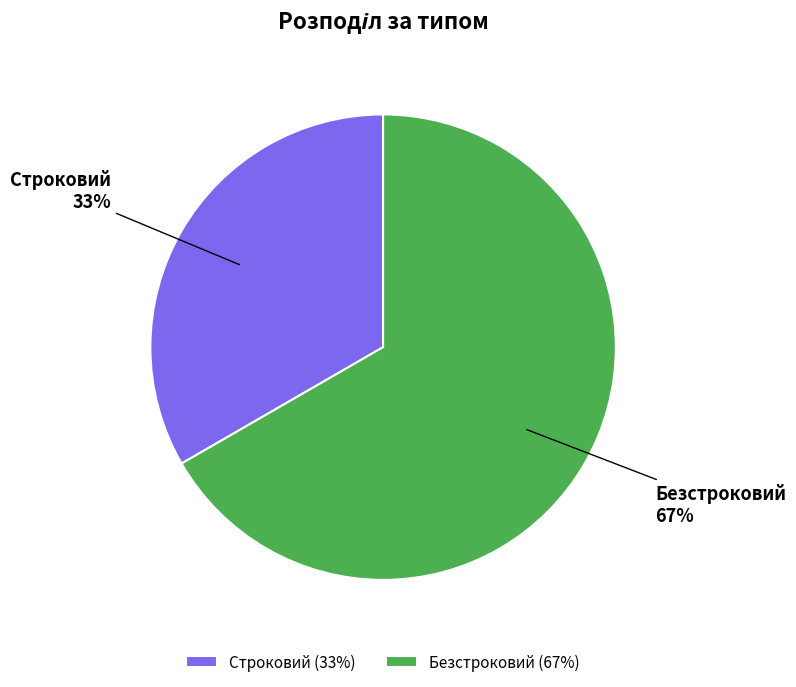

To the nearest percent, what is the combined percentage of Строковий (33%) and Безстроковий (67%)?

100%